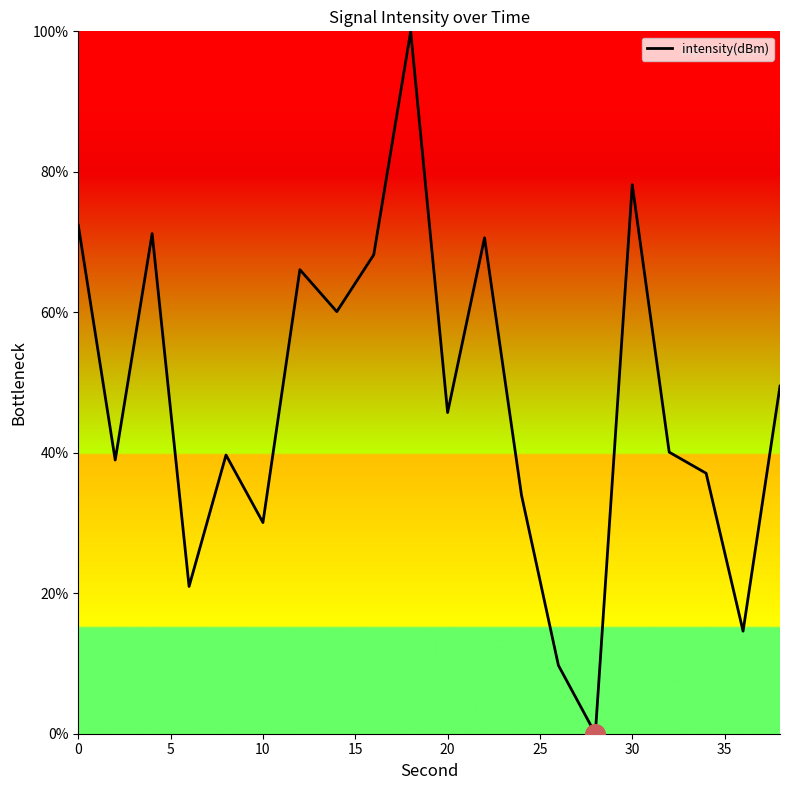

What is the maximum value shown in the chart?

100.0